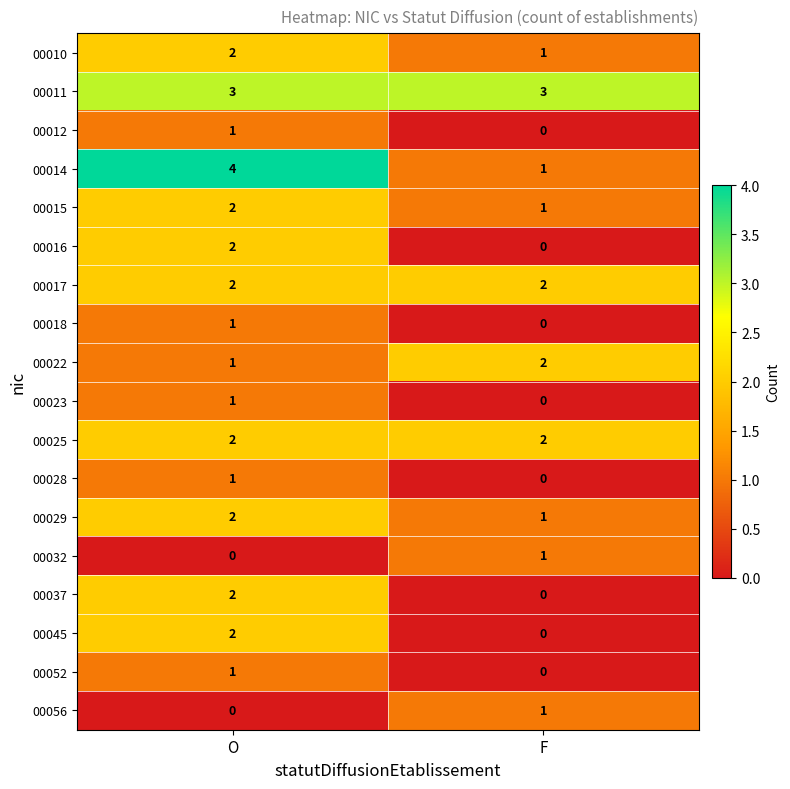

At which category is the sum across all series the highest?

O